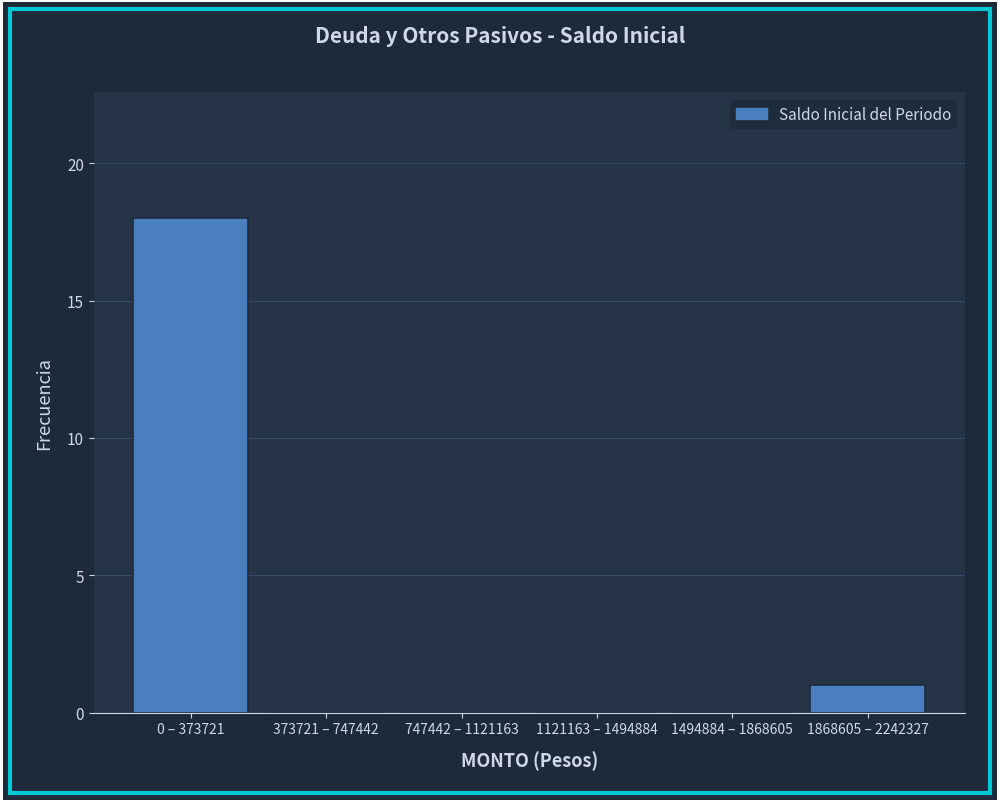

Reading left to right, what are all the values shown in this chart?

0 – 373721=18	373721 – 747442=0	747442 – 1121163=0	1121163 – 1494884=0	1494884 – 1868605=0	1868605 – 2242327=1